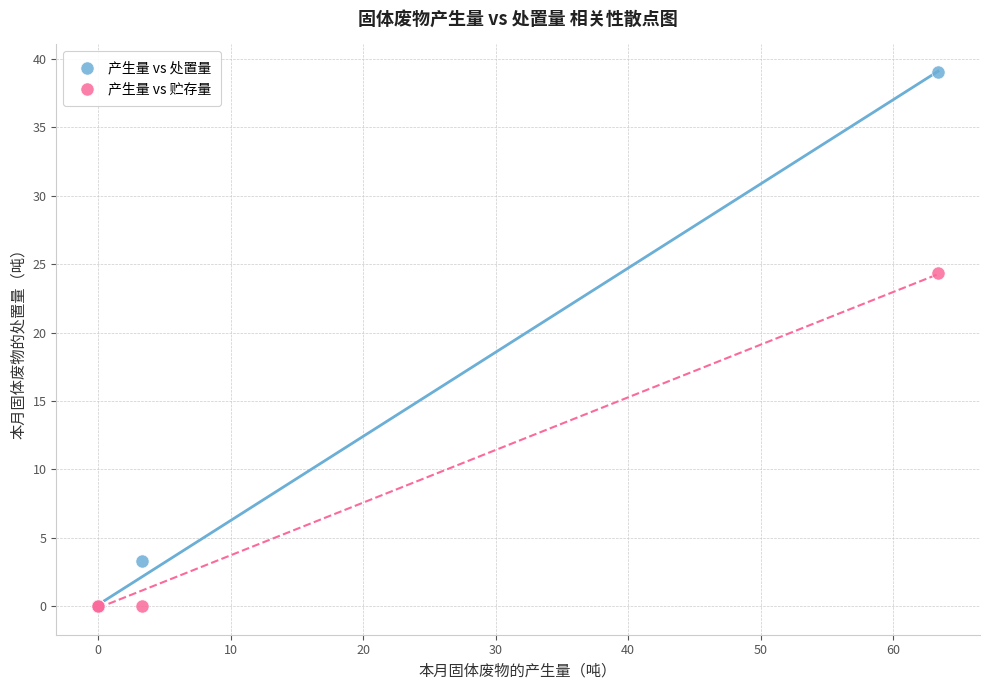

Which series has the widest spread of Y values?

产生量 vs 处置量